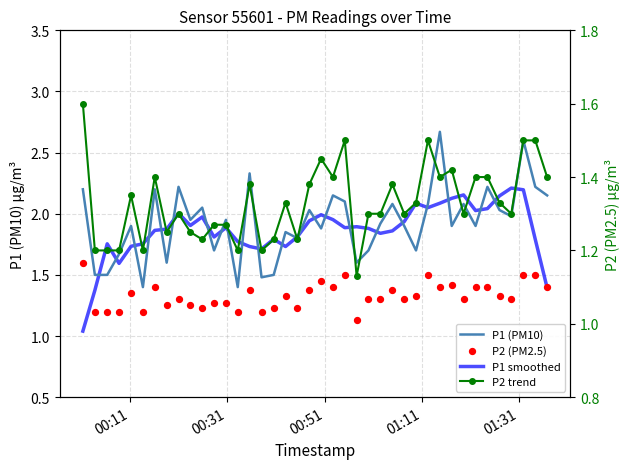

Which series contains the lowest Y value?

P1 smoothed